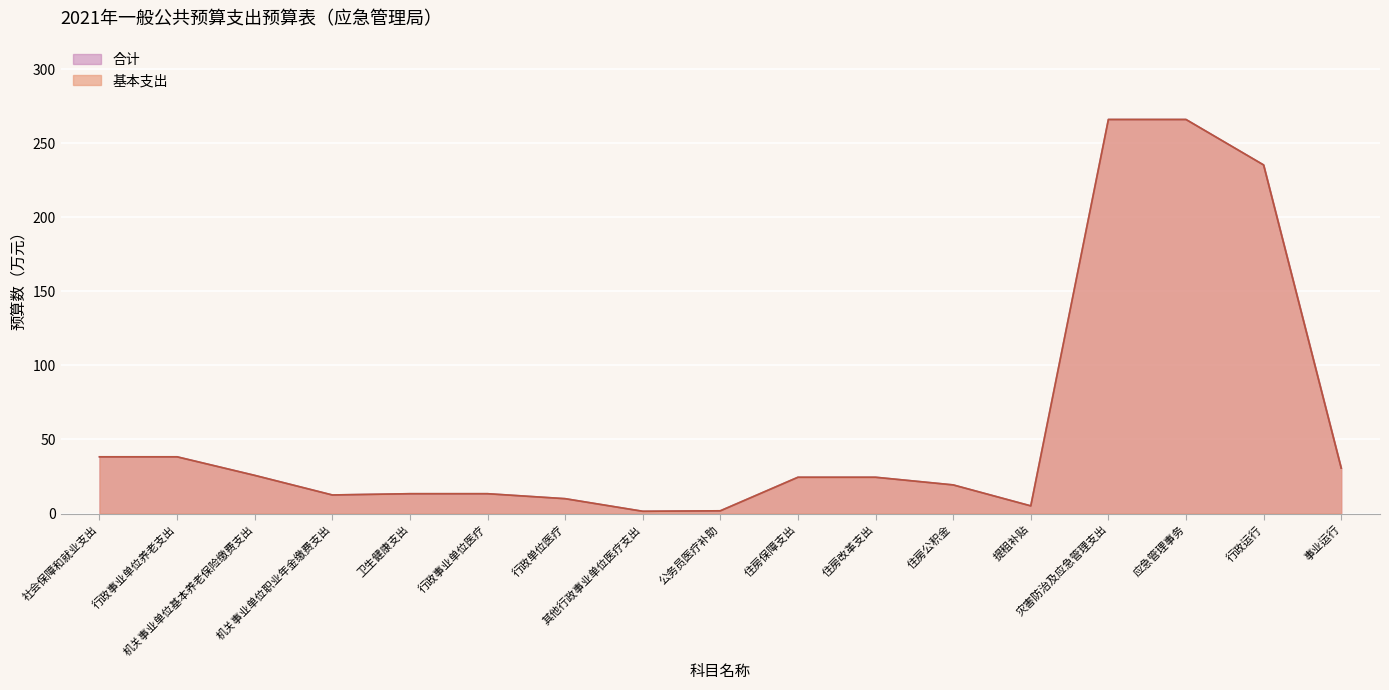

Which series changed the most between 社会保障和就业支出 and 提租补贴?

基本支出